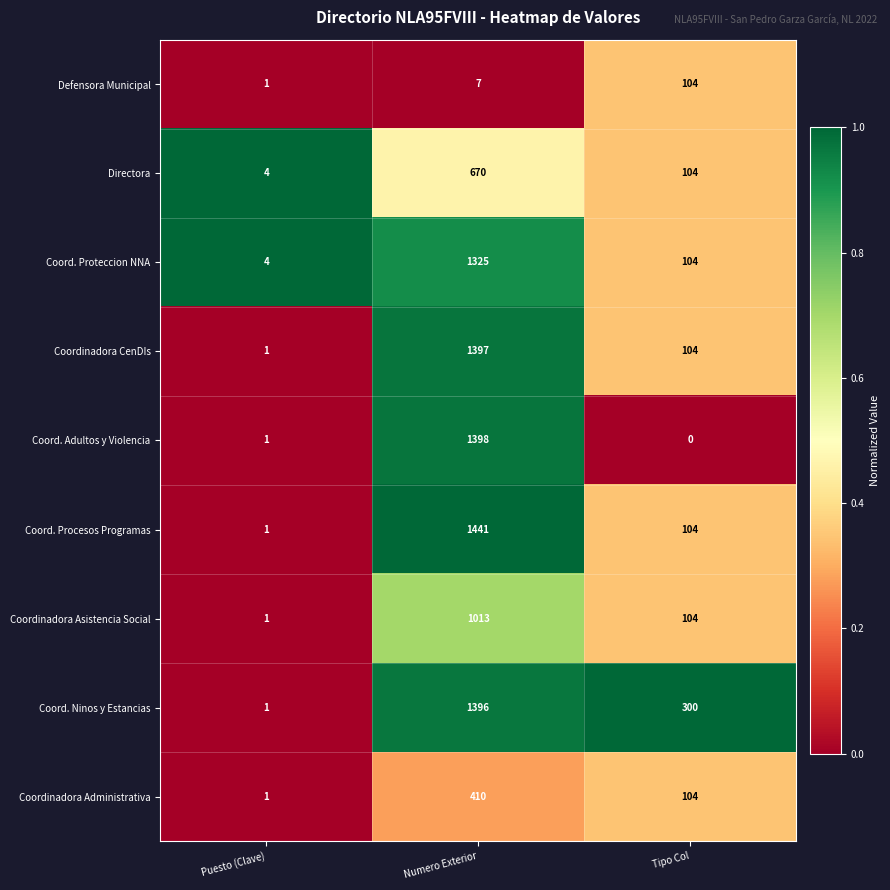

Between Puesto (Clave) and Numero Exterior, which series saw the biggest shift?

Coord. Procesos Programas